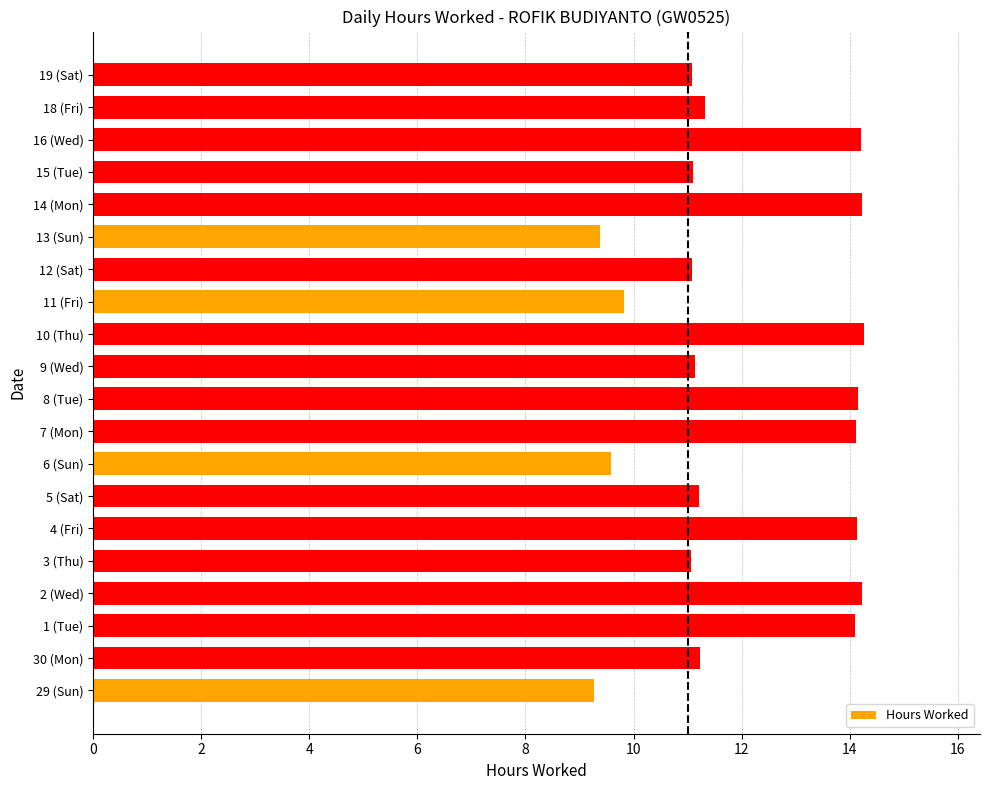

What is the sum of the values at 8 (Tue) and 3 (Thu)?

25.2